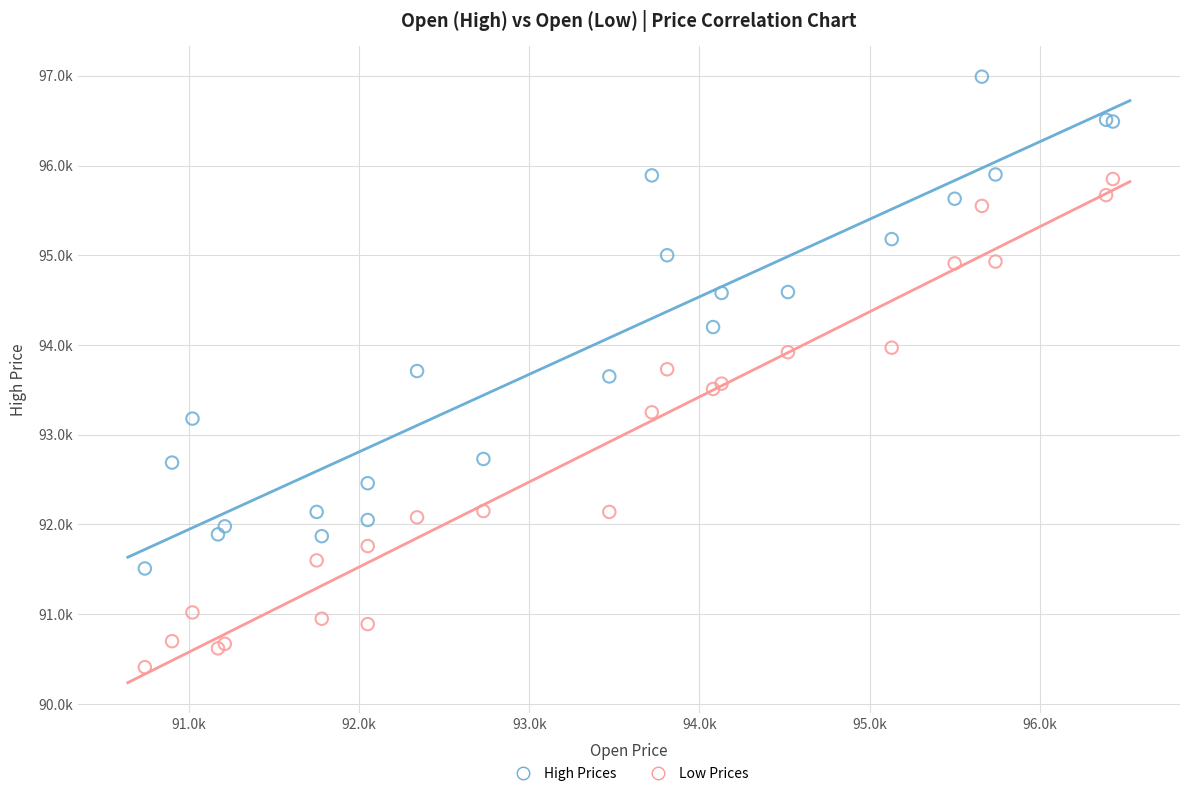

Which series reaches the minimum Y coordinate?

Low Prices